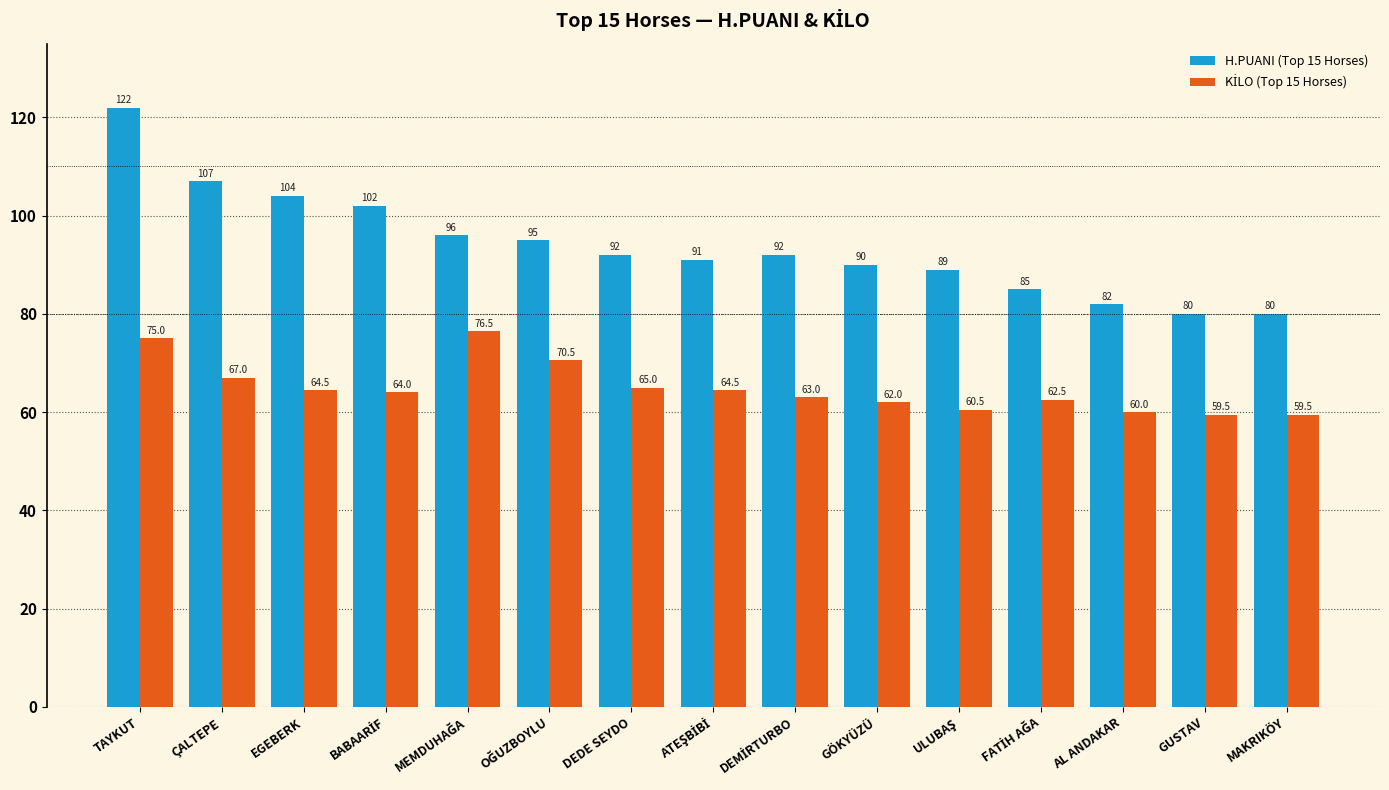

What is the minimum value shown in the chart?

59.5